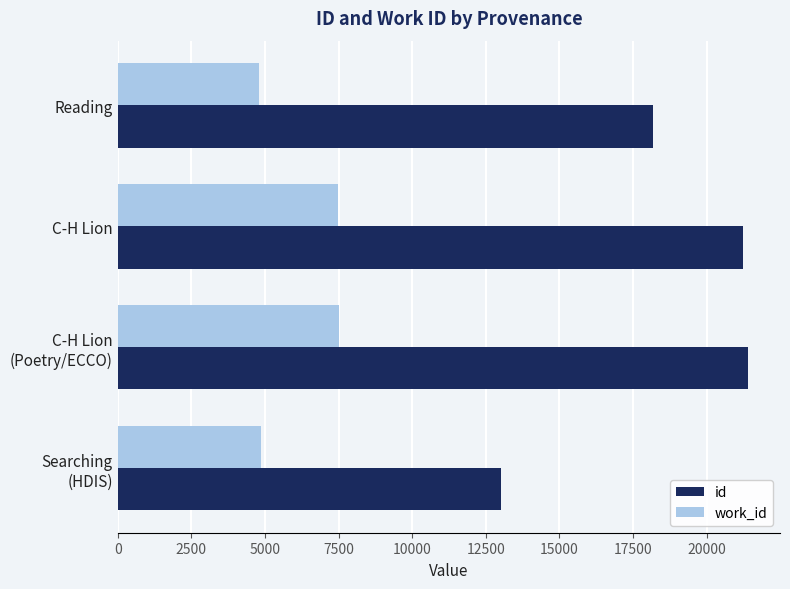

List the series in order of their peak value, lowest first.

work_id, id